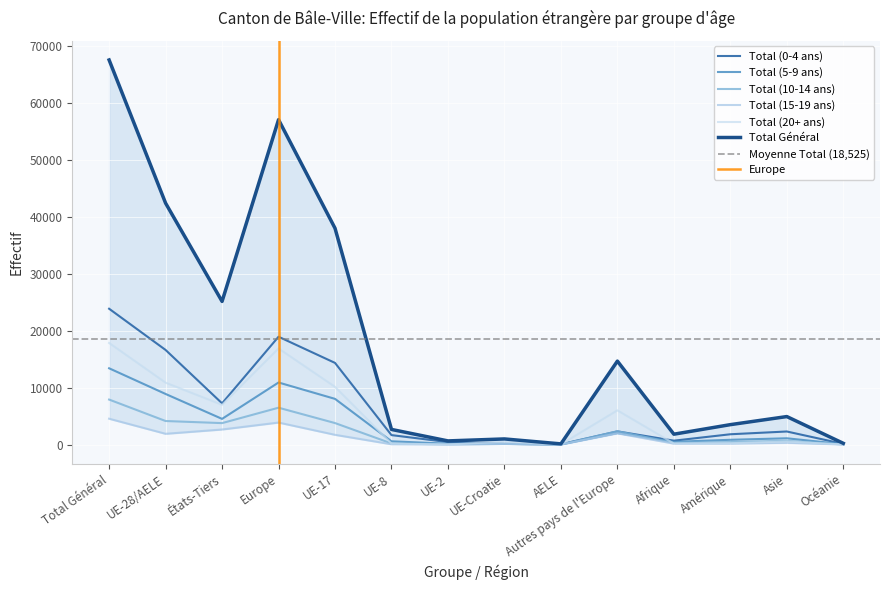

Which label corresponds to the smallest value in the chart?

UE-2